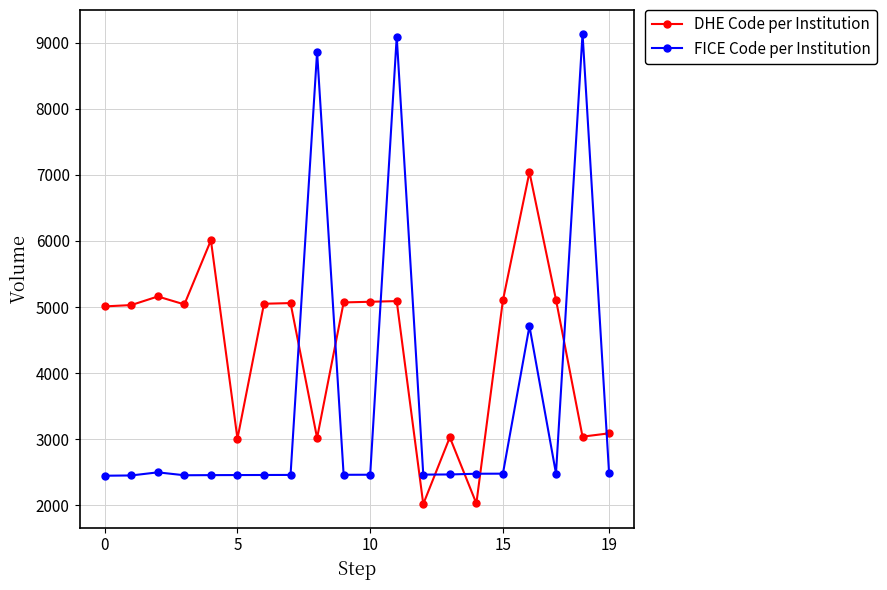

What is the difference between the maximum and second lowest values in the FICE Code per Institution series?

6684